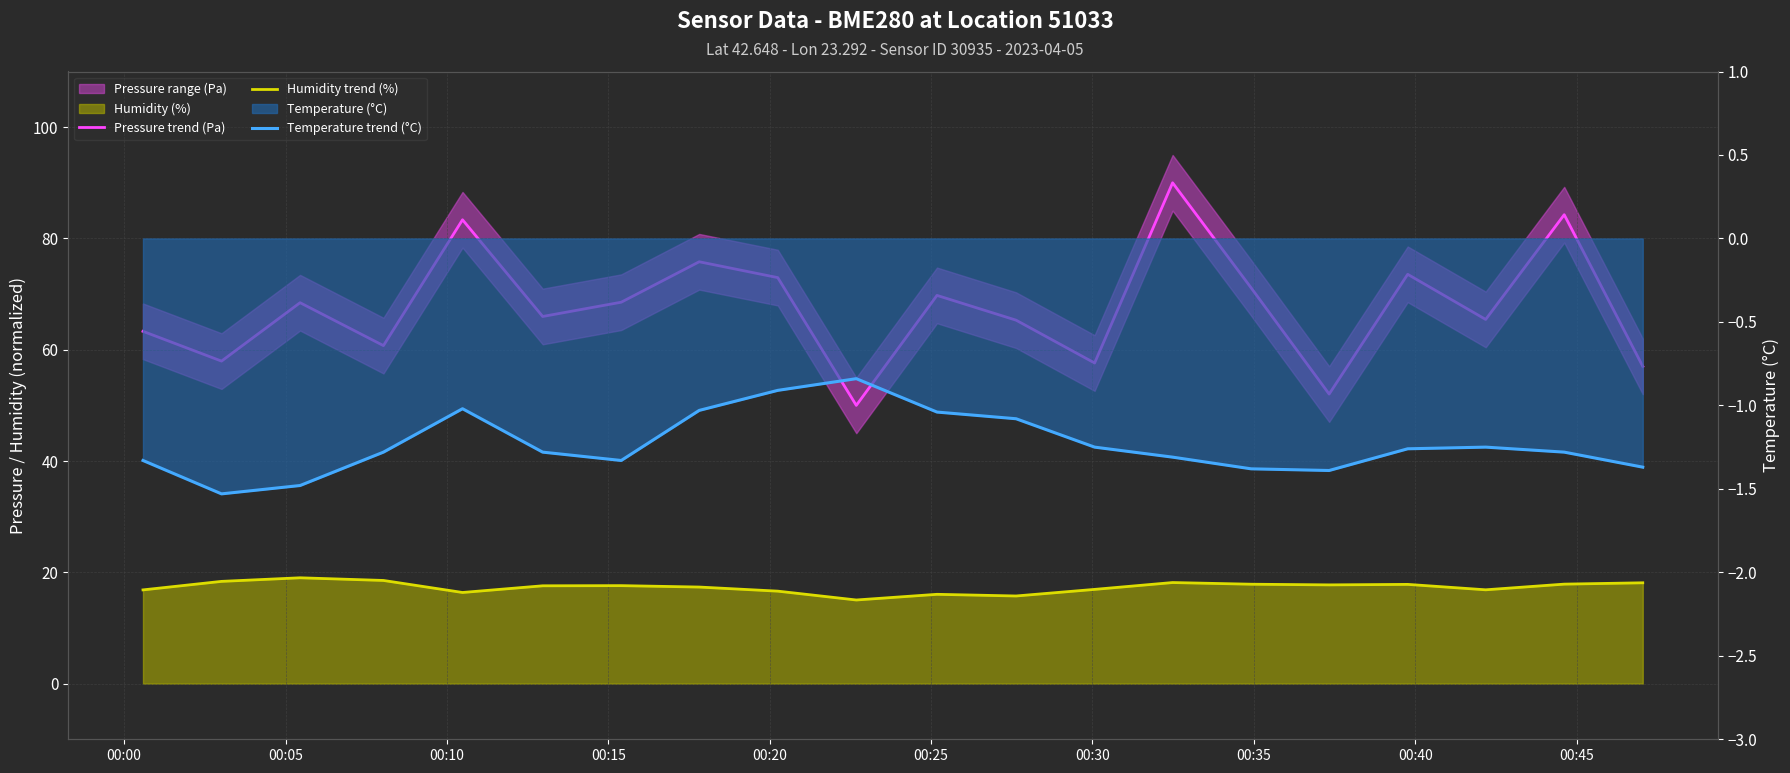

How many categories are shown in the chart?

20